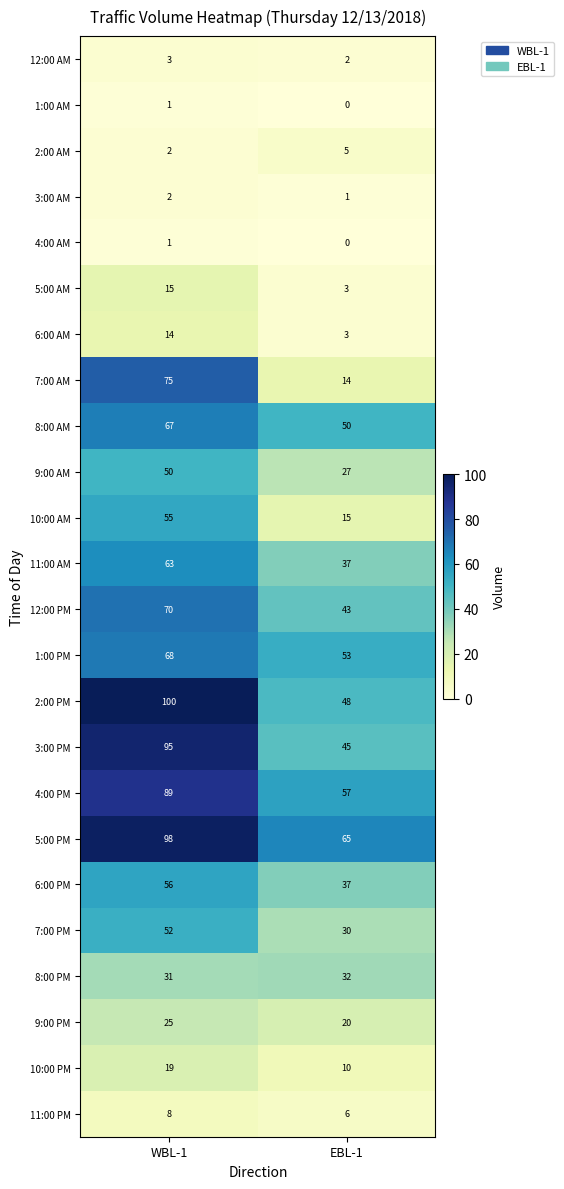

Which series changed the most between WBL-1 and EBL-1?

7:00 AM